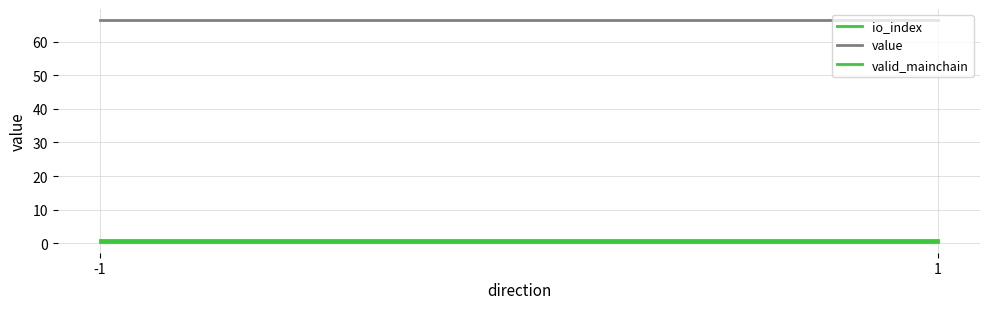

Reading right to left, what are all the values shown in this chart?

io_index: 1=0.5	-1=0.5
value: 1=66.4	-1=66.4
valid_mainchain: 1=1.0	-1=1.0